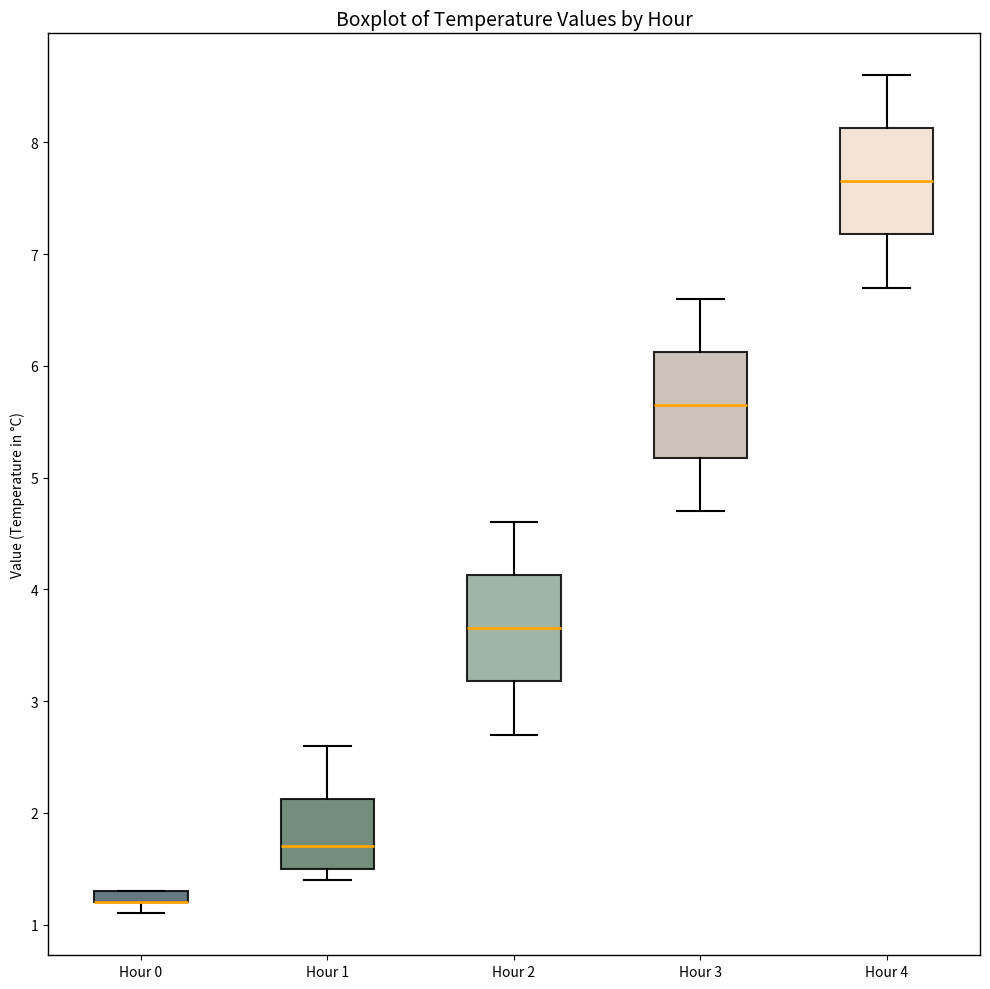

Where does the upper whisker of the box for Hour 1 end on the y-axis? The values are not printed on the chart, so give them approximately, as read against the axis.

2.6